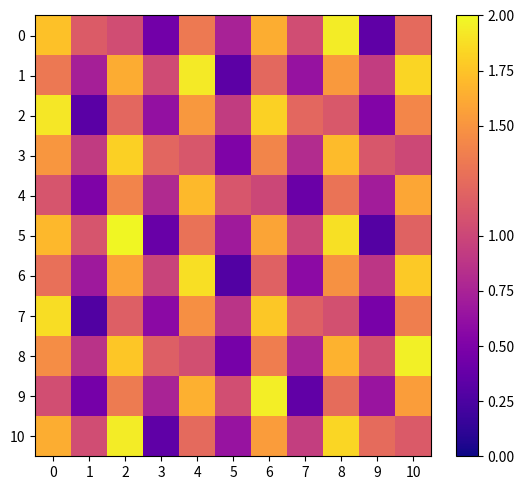

Reading left to right, transcribe all the data shown in this chart.

0: 0=1.7	1=1.1	2=1.0	3=0.4	4=1.3	5=0.7	6=1.6	7=1.0	8=1.9	9=0.3	10=1.2
1: 0=1.3	1=0.7	2=1.6	3=1.0	4=1.9	5=0.3	6=1.2	7=0.6	8=1.5	9=0.9	10=1.8
2: 0=1.9	1=0.3	2=1.2	3=0.6	4=1.5	5=0.9	6=1.8	7=1.2	8=1.1	9=0.5	10=1.4
3: 0=1.5	1=0.9	2=1.8	3=1.2	4=1.1	5=0.5	6=1.4	7=0.8	8=1.7	9=1.1	10=1.0
4: 0=1.1	1=0.5	2=1.4	3=0.8	4=1.7	5=1.1	6=1.0	7=0.4	8=1.3	9=0.7	10=1.6
5: 0=1.7	1=1.1	2=2.0	3=0.4	4=1.3	5=0.7	6=1.6	7=1.0	8=1.9	9=0.3	10=1.2
6: 0=1.3	1=0.7	2=1.6	3=1.0	4=1.9	5=0.3	6=1.2	7=0.6	8=1.5	9=0.9	10=1.8
7: 0=1.9	1=0.3	2=1.2	3=0.6	4=1.5	5=0.9	6=1.8	7=1.2	8=1.1	9=0.5	10=1.4
8: 0=1.5	1=0.9	2=1.8	3=1.2	4=1.1	5=0.5	6=1.4	7=0.8	8=1.7	9=1.1	10=2.0
9: 0=1.1	1=0.5	2=1.4	3=0.8	4=1.6	5=1.1	6=1.9	7=0.4	8=1.2	9=0.7	10=1.6
10: 0=1.6	1=1.0	2=1.9	3=0.3	4=1.2	5=0.6	6=1.5	7=0.9	8=1.8	9=1.2	10=1.1